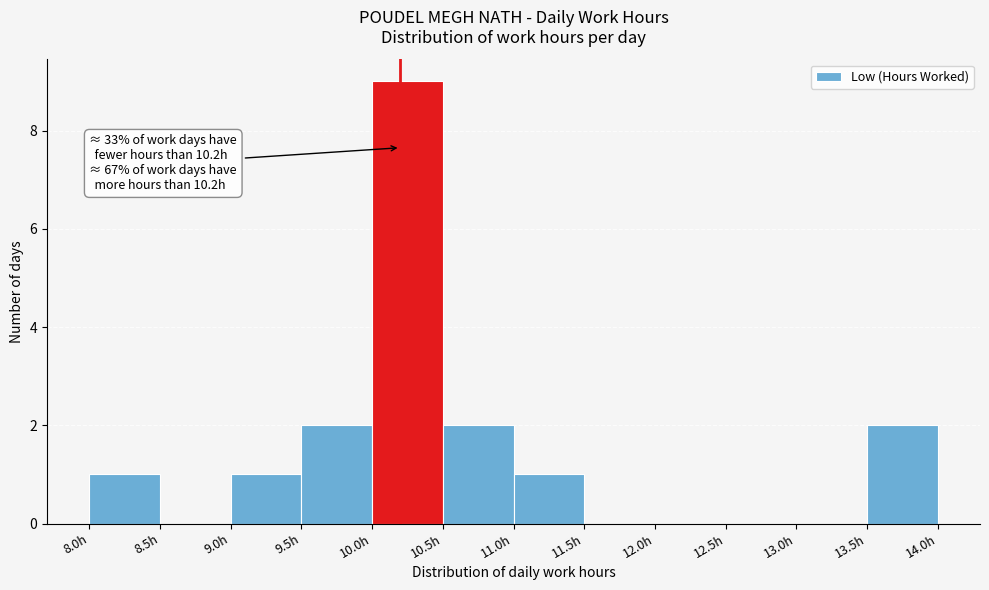

Which range on the x-axis has the tallest bar?

10.0 to 10.5